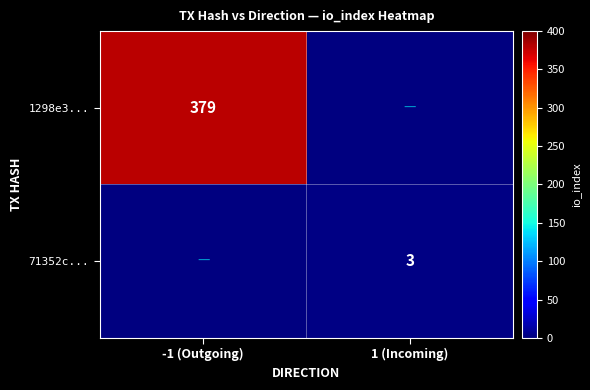

True or false: 1298e3... has a value of 379 at -1 (Outgoing).

True